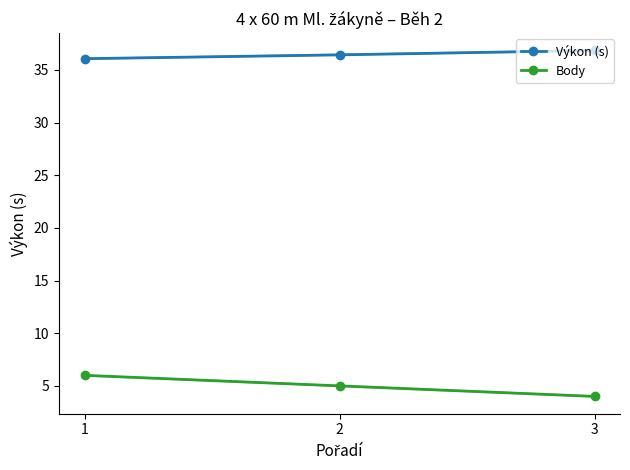

Where is Výkon (s) nearest to the value 36?

1